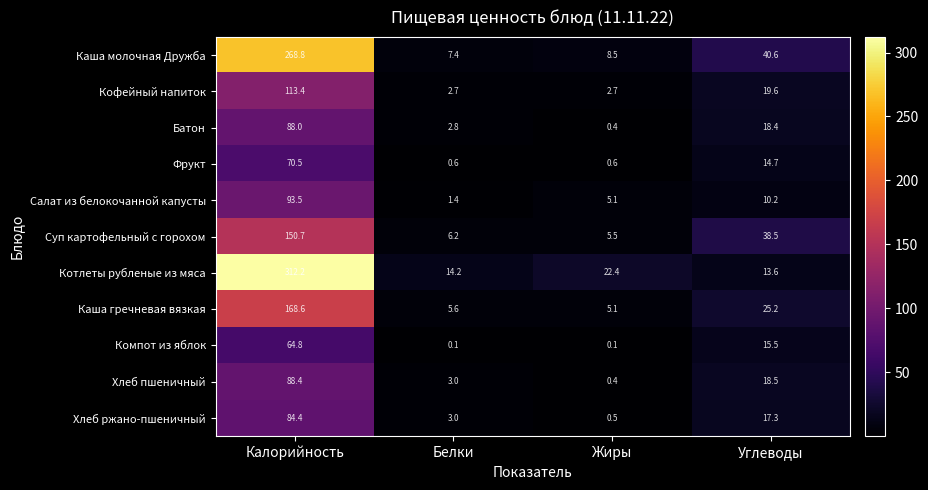

What is the difference between the highest and lowest values at Калорийность?

247.4